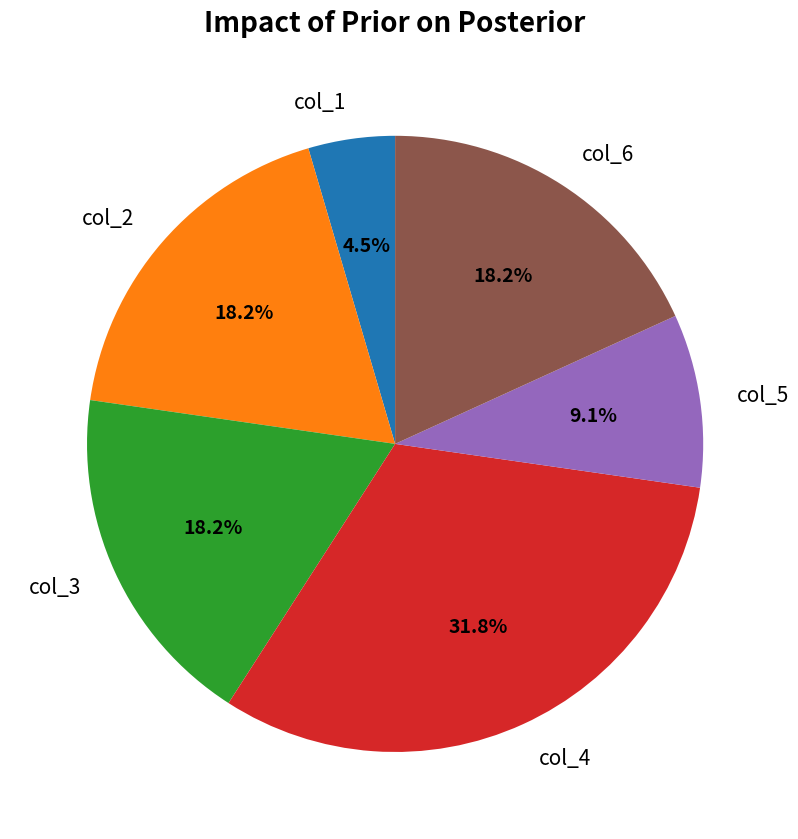

What percentage is NOT represented by col_2?

81.8%